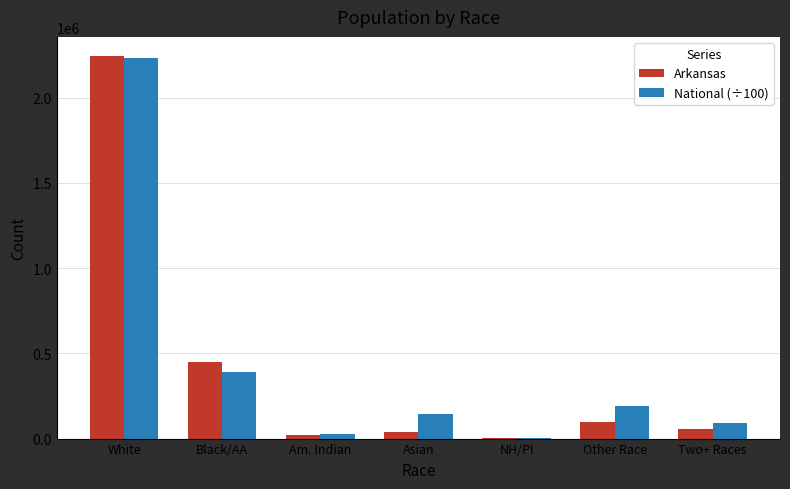

Is it true that Arkansas equals 36102.0 at Asian?

True